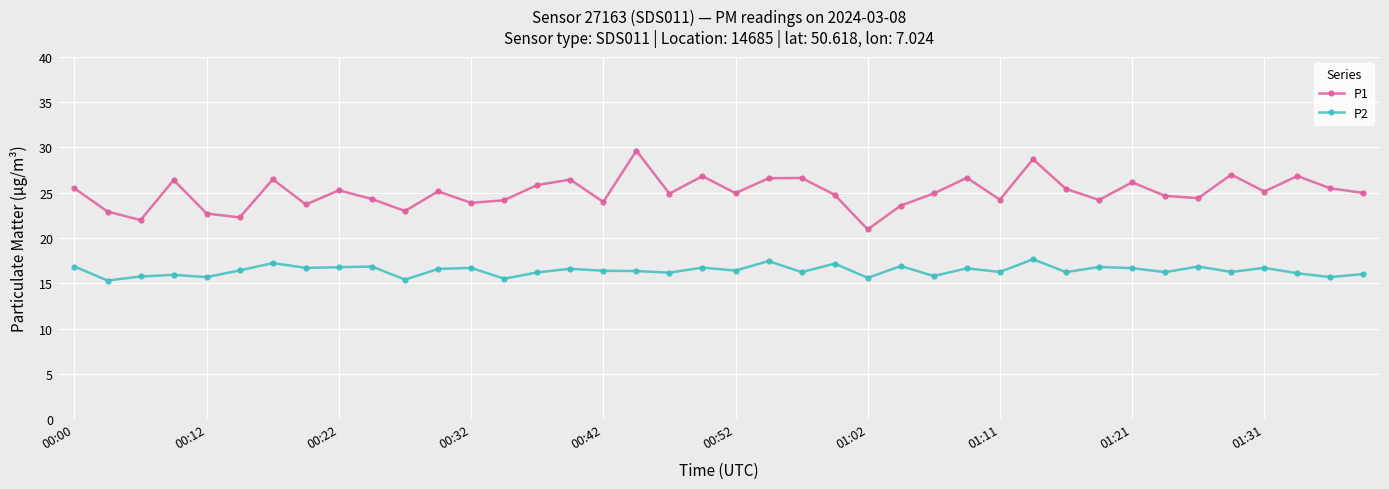

Which series has the largest range (max minus min)?

P1